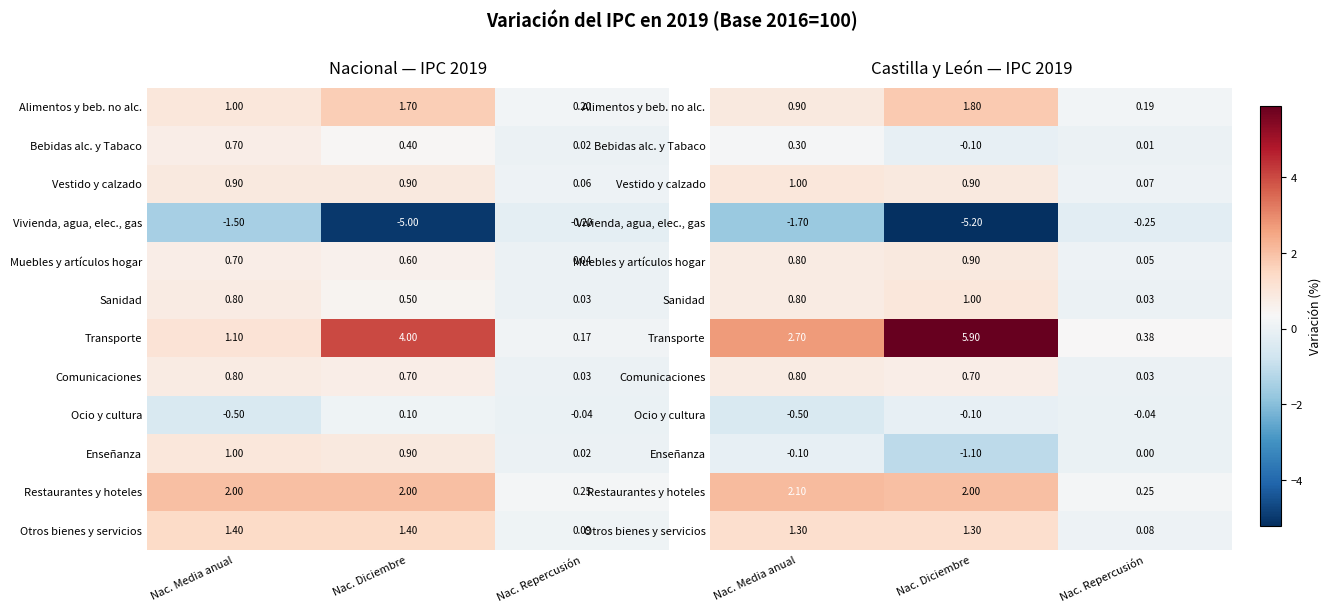

Rank the categories by Otros bienes y servicios value from highest to lowest.

Nac. Media anual, Nac. Diciembre, Nac. Repercusión